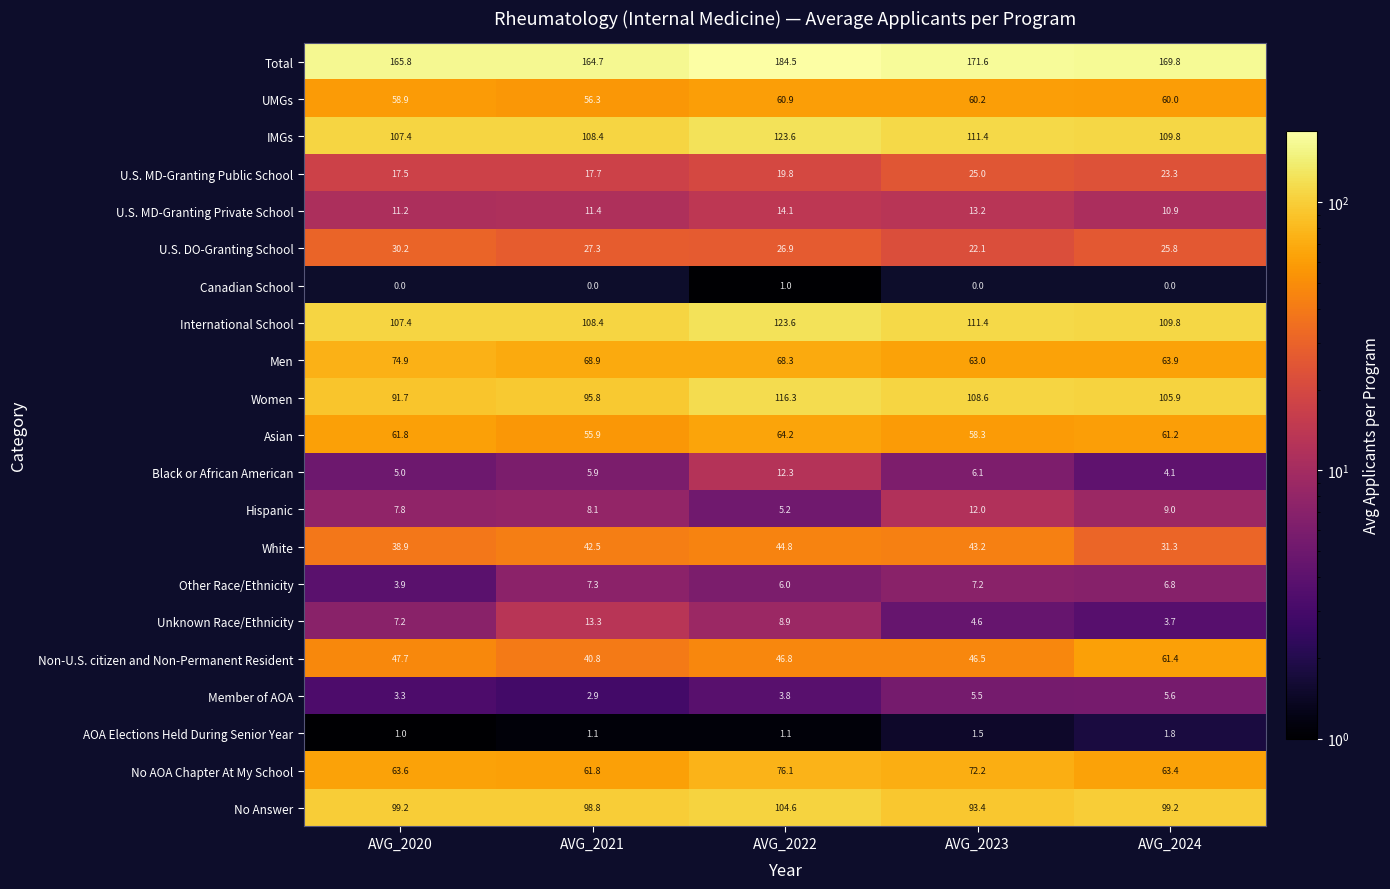

Between AVG_2020 and AVG_2021, which series saw the biggest shift?

Non-U.S. citizen and Non-Permanent Resident